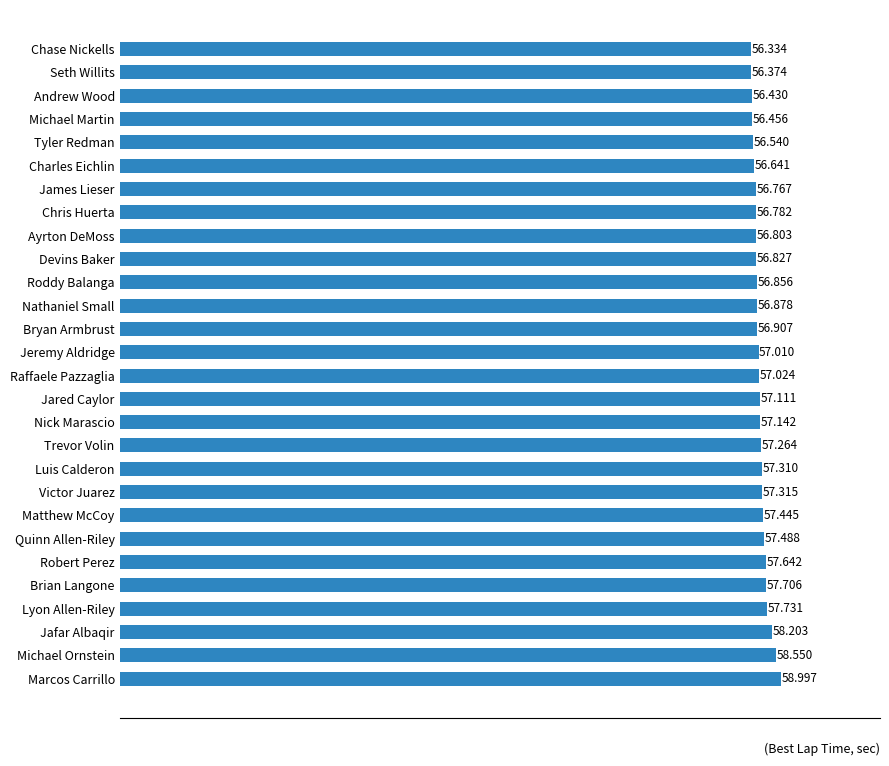

Between Chris Huerta and Roddy Balanga, which is larger?

Roddy Balanga